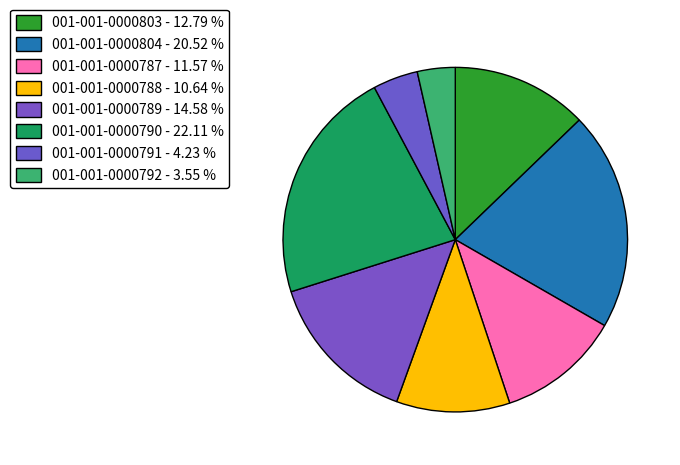

What percentage is the 001-001-0000792 slice, to the nearest percent?

4%